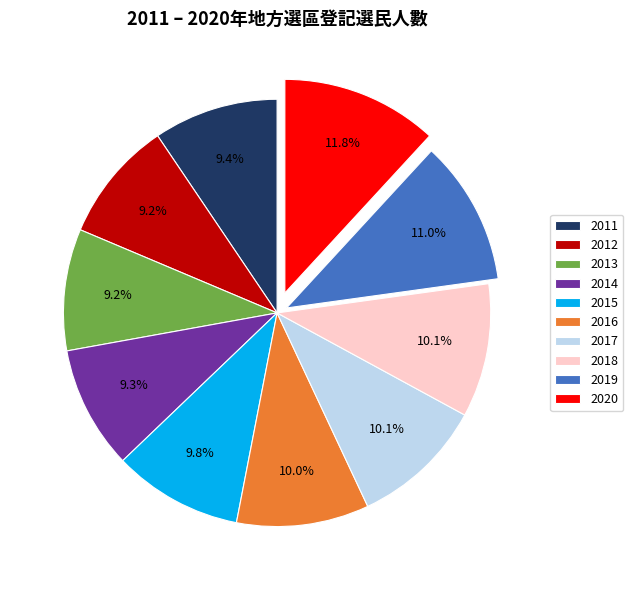

Which category has the biggest portion of the pie?

2020